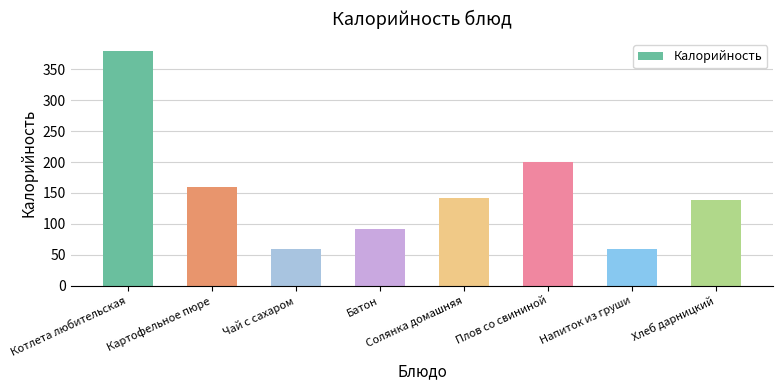

How many bars are there in total?

8